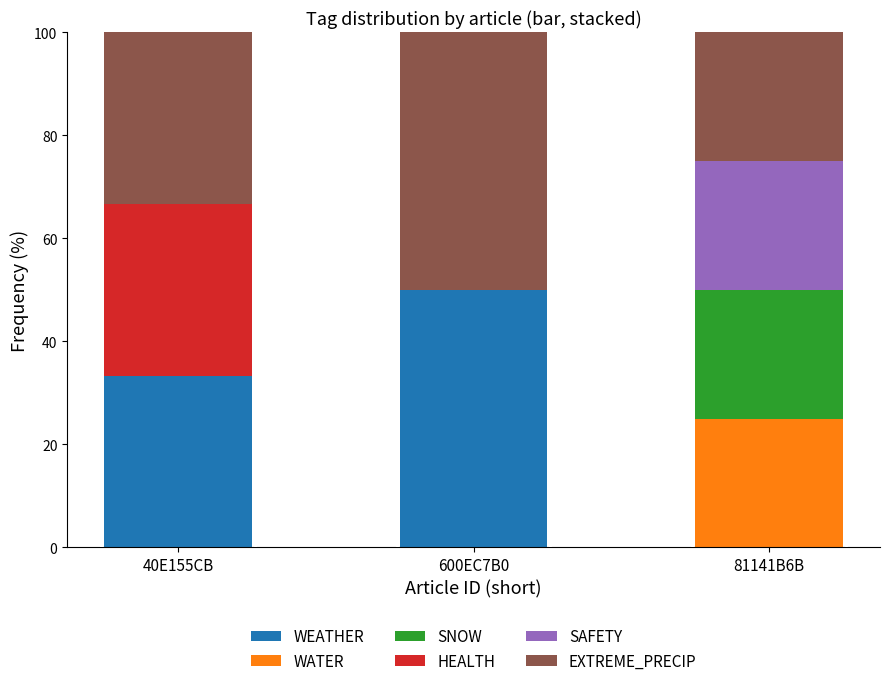

Is it true that WEATHER equals 8.5 at 40E155CB?

False